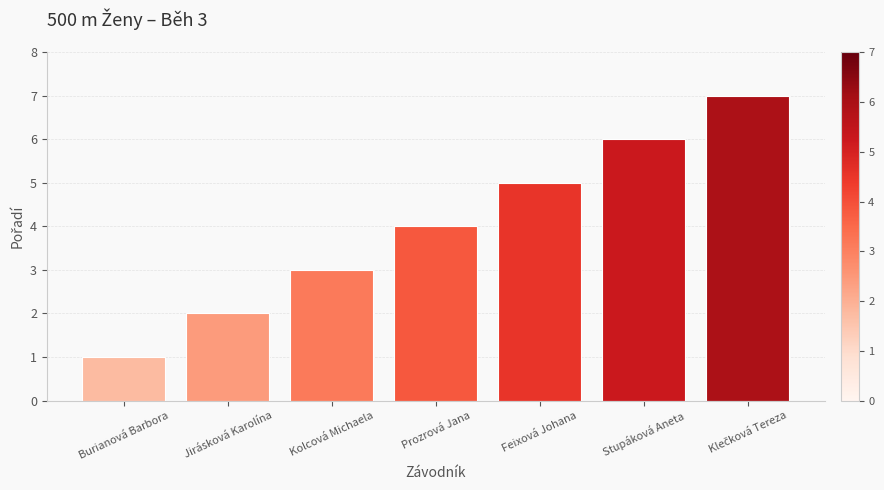

What is the sum of the values at Stupáková Aneta and Kolcová Michaela?

9